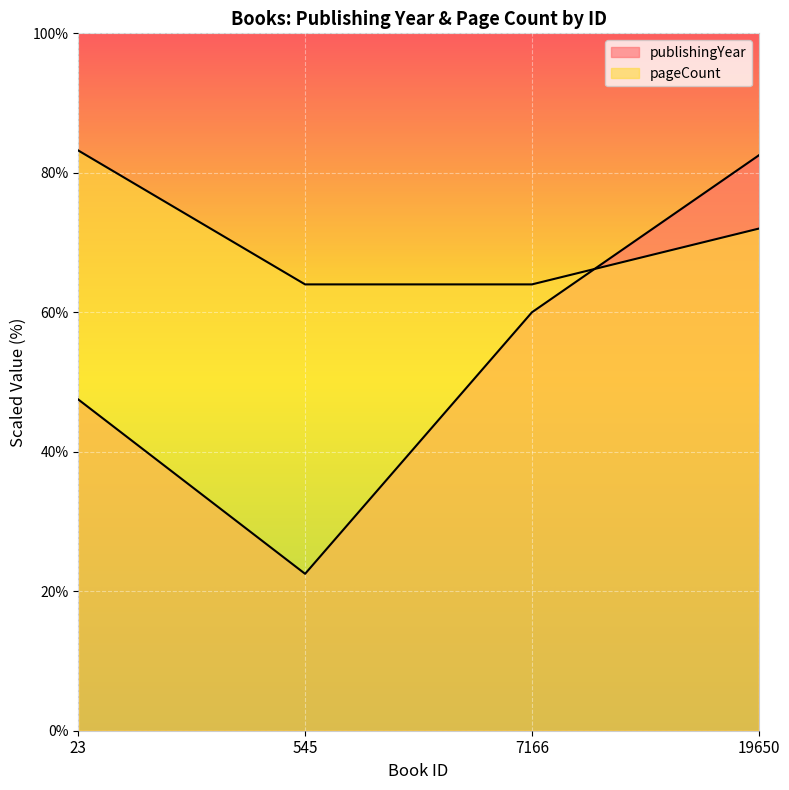

Between which two adjacent categories do pageCount and publishingYear first intersect?

7166 and 19650